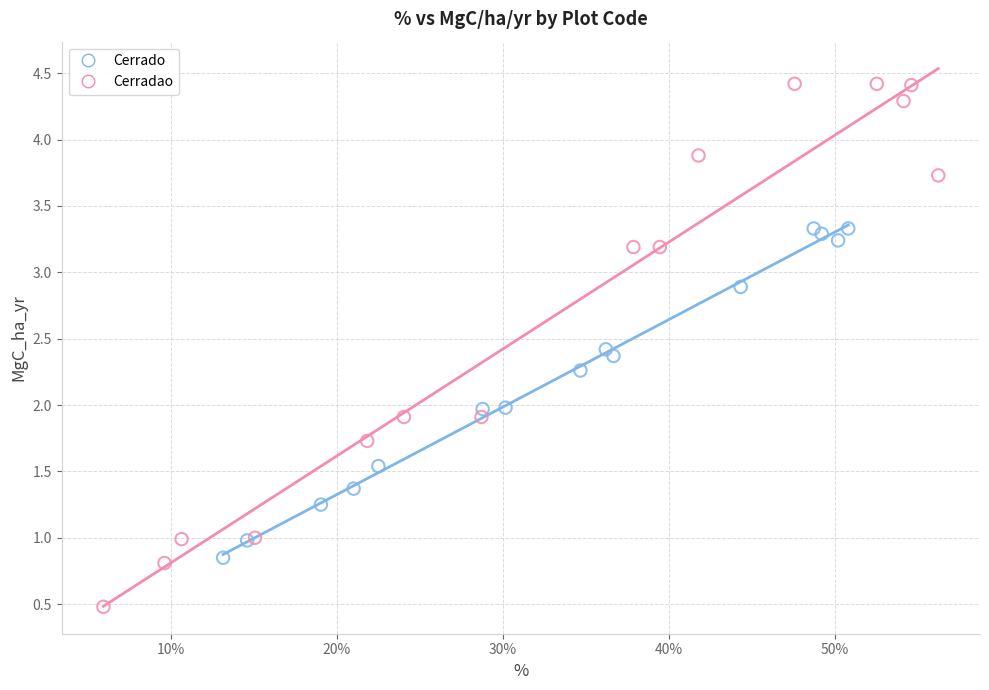

Which series reaches the maximum Y coordinate?

Cerradao